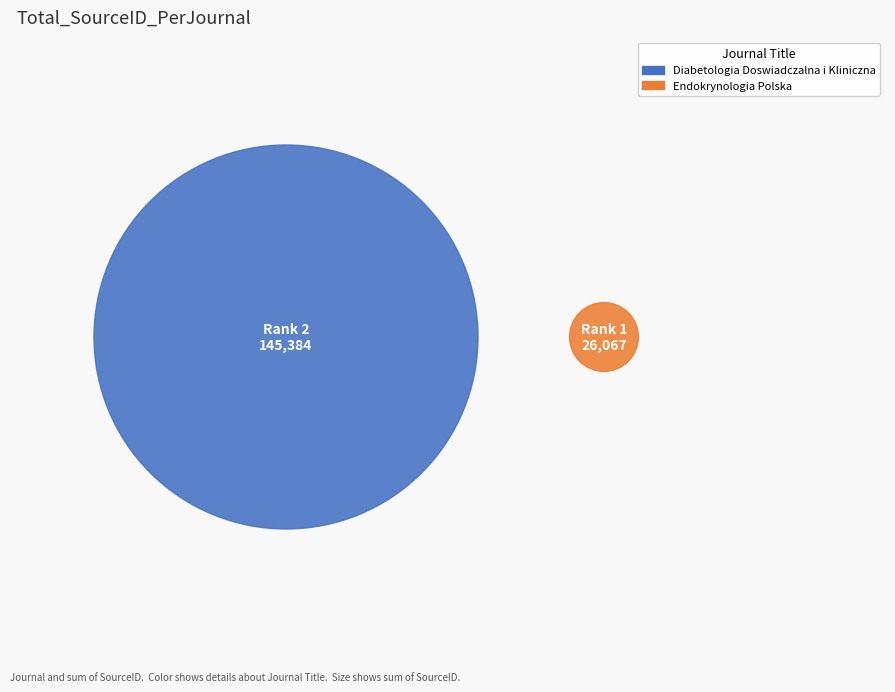

Which slice represents more than half of the pie?

Diabetologia Doswiadczalna i Kliniczna